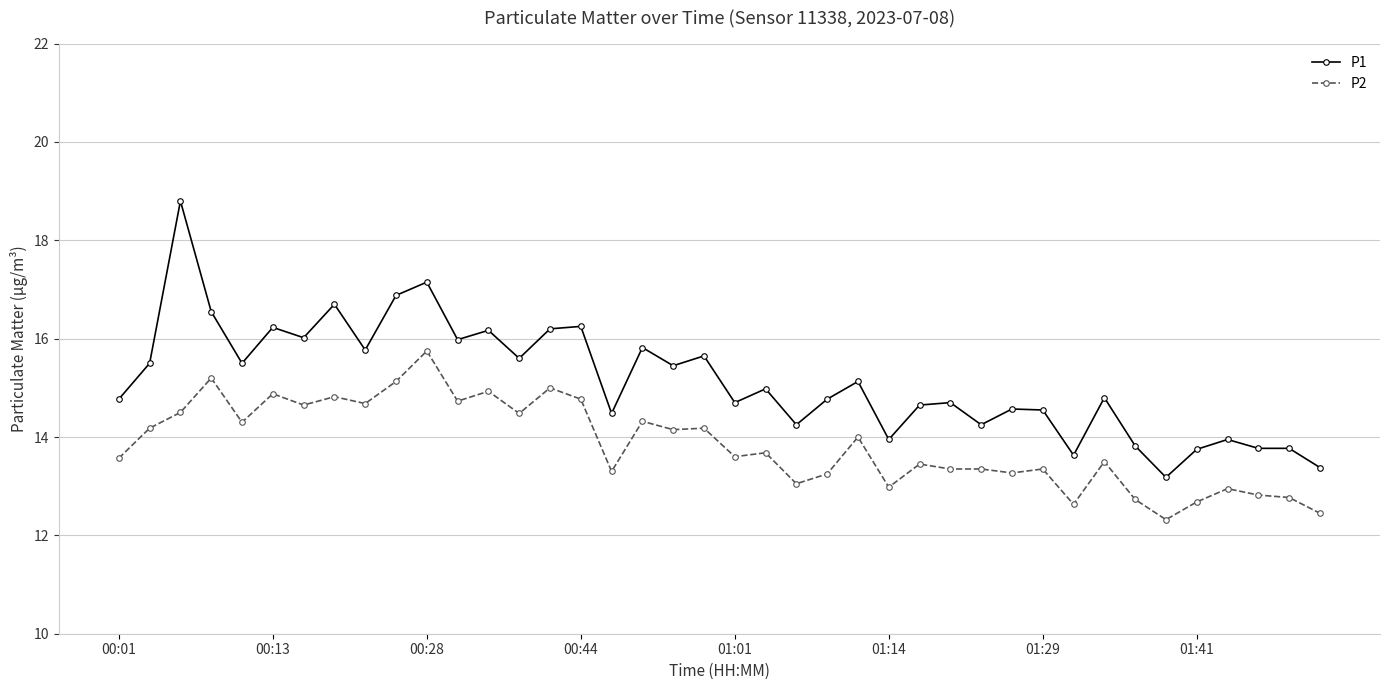

How many series are shown in this chart?

2